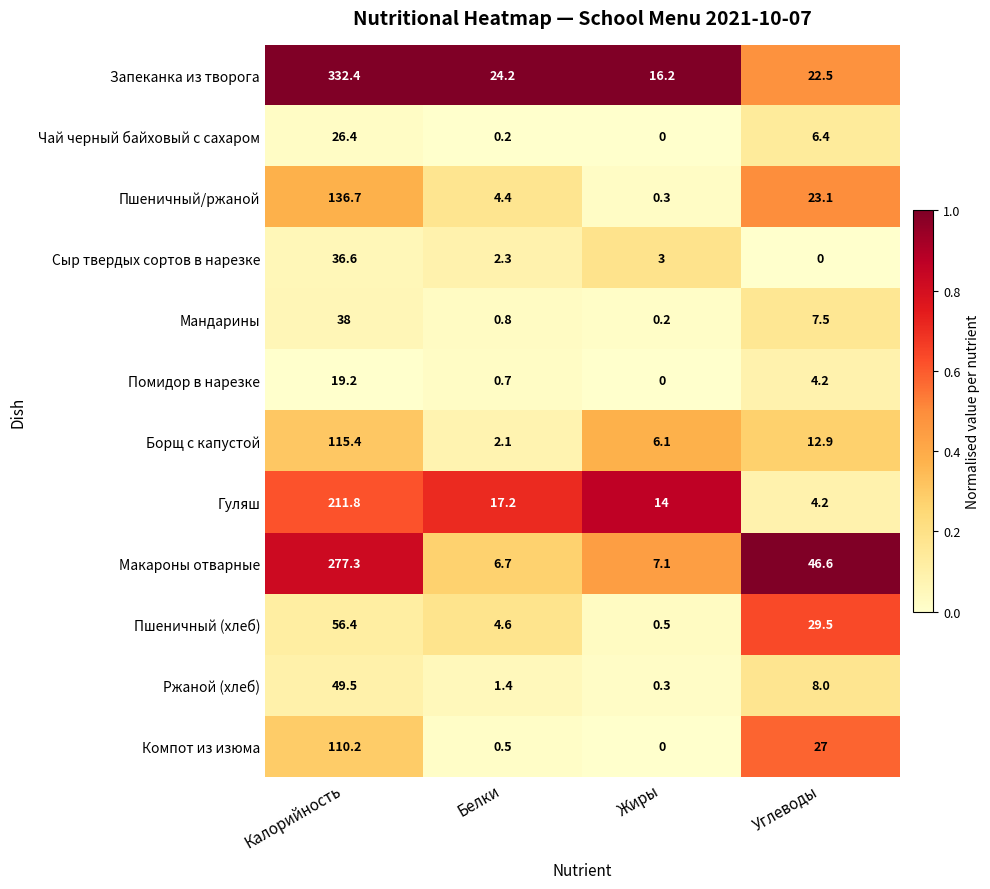

At which label does Макароны отварные reach its peak?

Калорийность